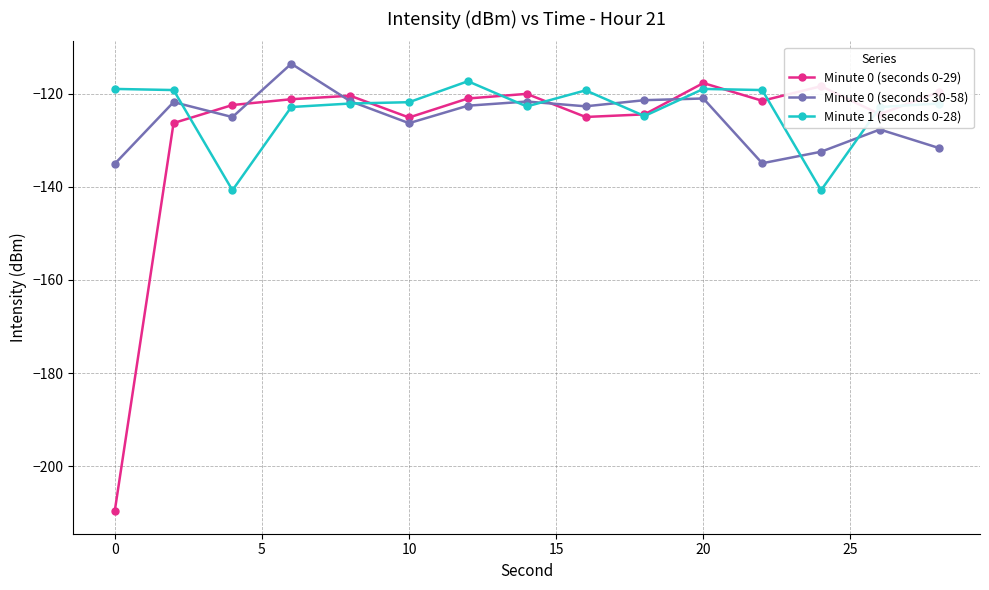

True or false: Minute 0 (seconds 30-58) and Minute 0 (seconds 0-29) intersect in this chart.

True